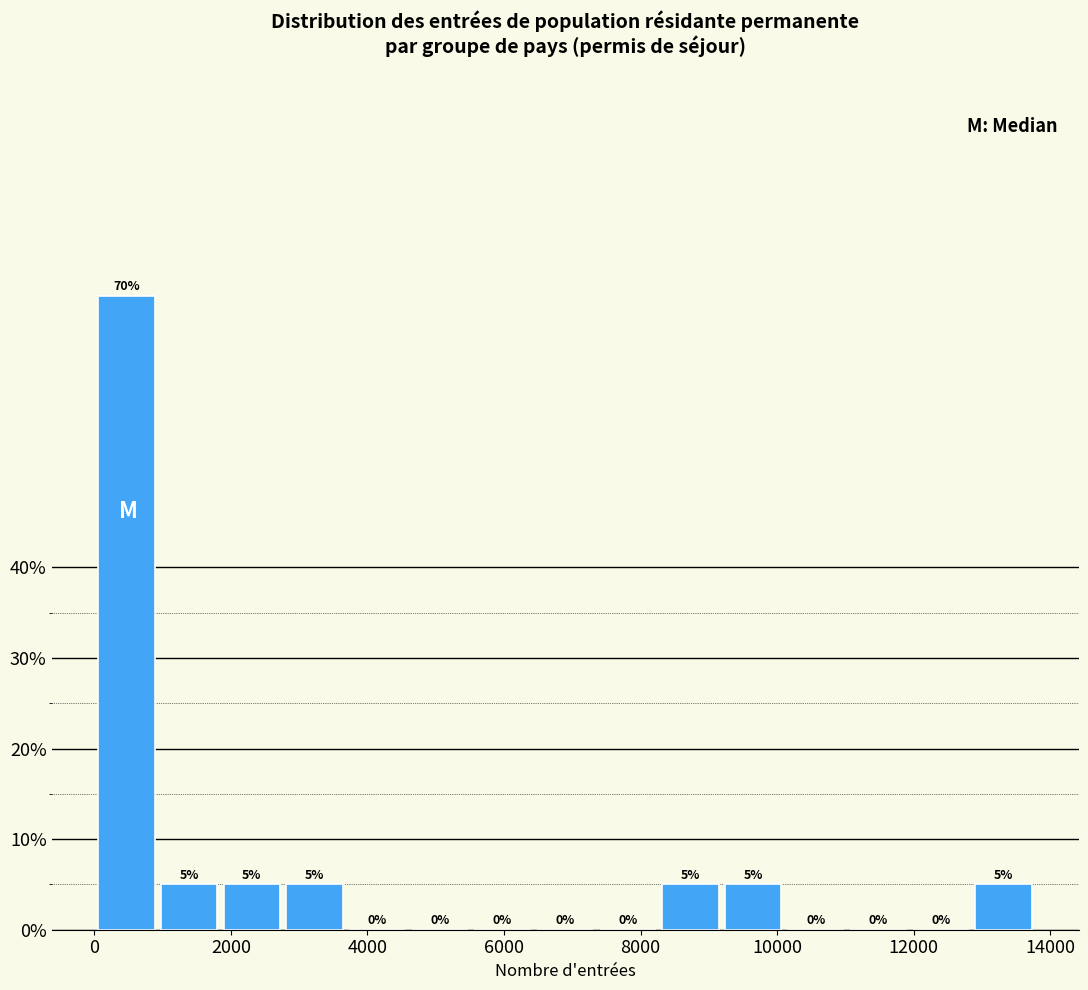

Over which range of the x-axis is the bar tallest?

0 to 1000